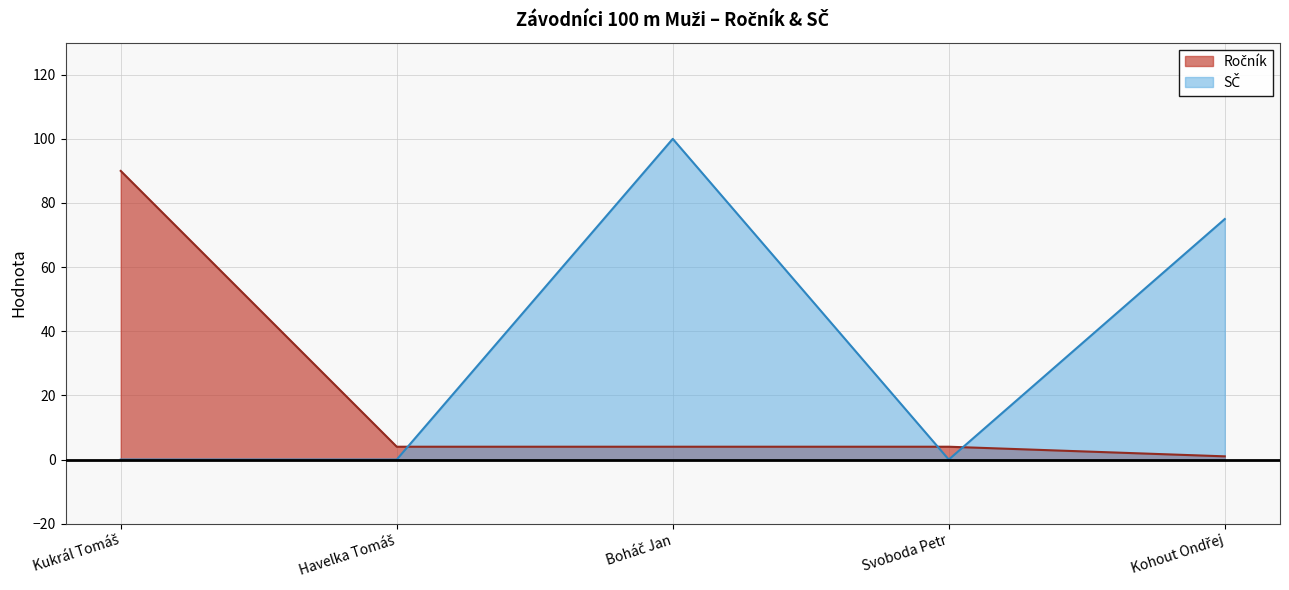

How many data points in SČ are above 0?

2